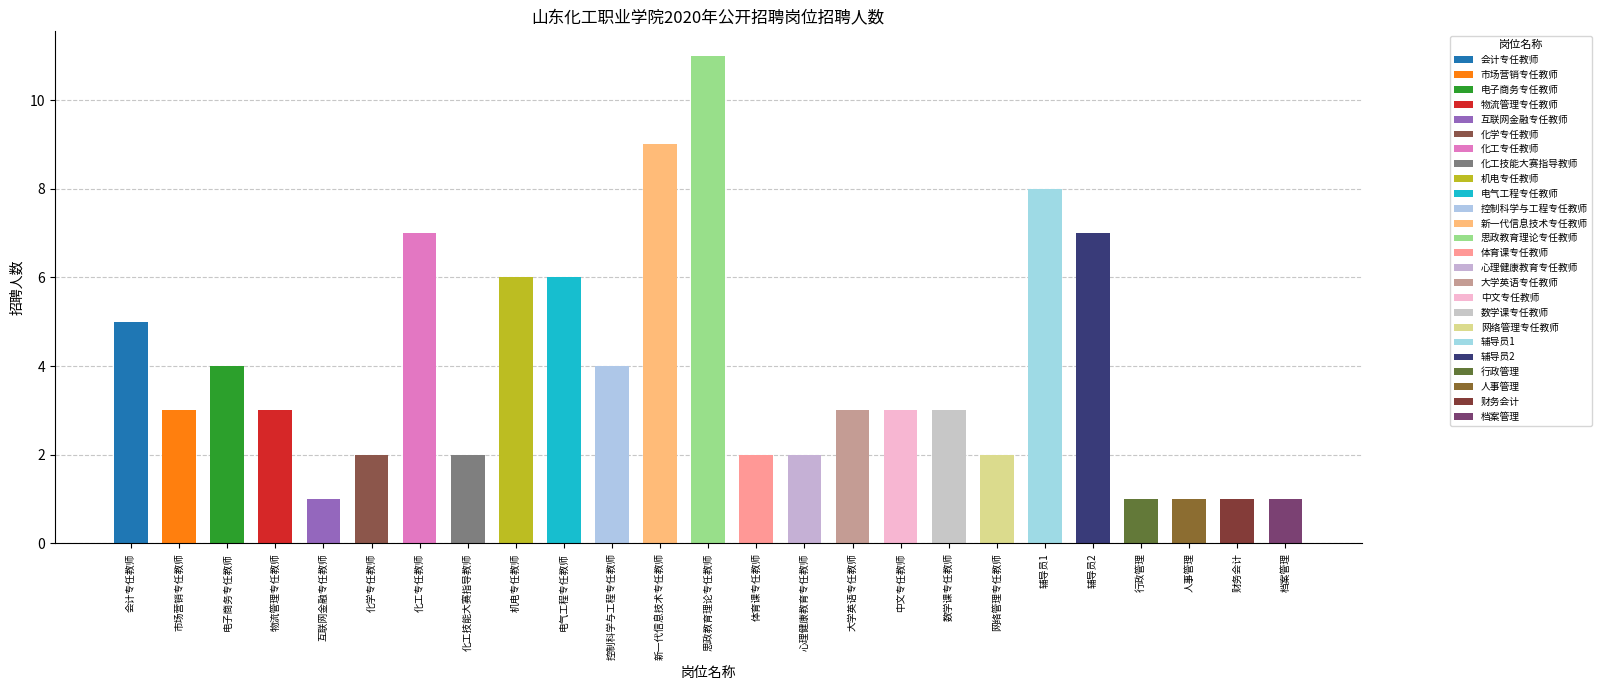

Reading right to left, what are all the values shown in this chart?

档案管理=1	财务会计=1	人事管理=1	行政管理=1	辅导员2=7	辅导员1=8	网络管理专任教师=2	数学课专任教师=3	中文专任教师=3	大学英语专任教师=3	心理健康教育专任教师=2	体育课专任教师=2	思政教育理论专任教师=11	新一代信息技术专任教师=9	控制科学与工程专任教师=4	电气工程专任教师=6	机电专任教师=6	化工技能大赛指导教师=2	化工专任教师=7	化学专任教师=2	互联网金融专任教师=1	物流管理专任教师=3	电子商务专任教师=4	市场营销专任教师=3	会计专任教师=5